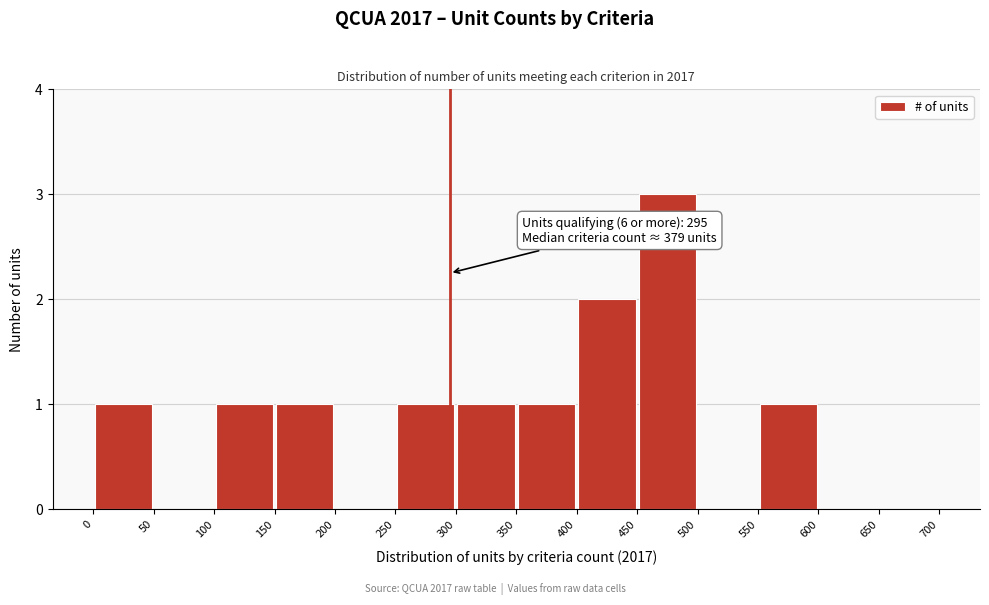

Which range on the x-axis has the tallest bar?

450 to 500